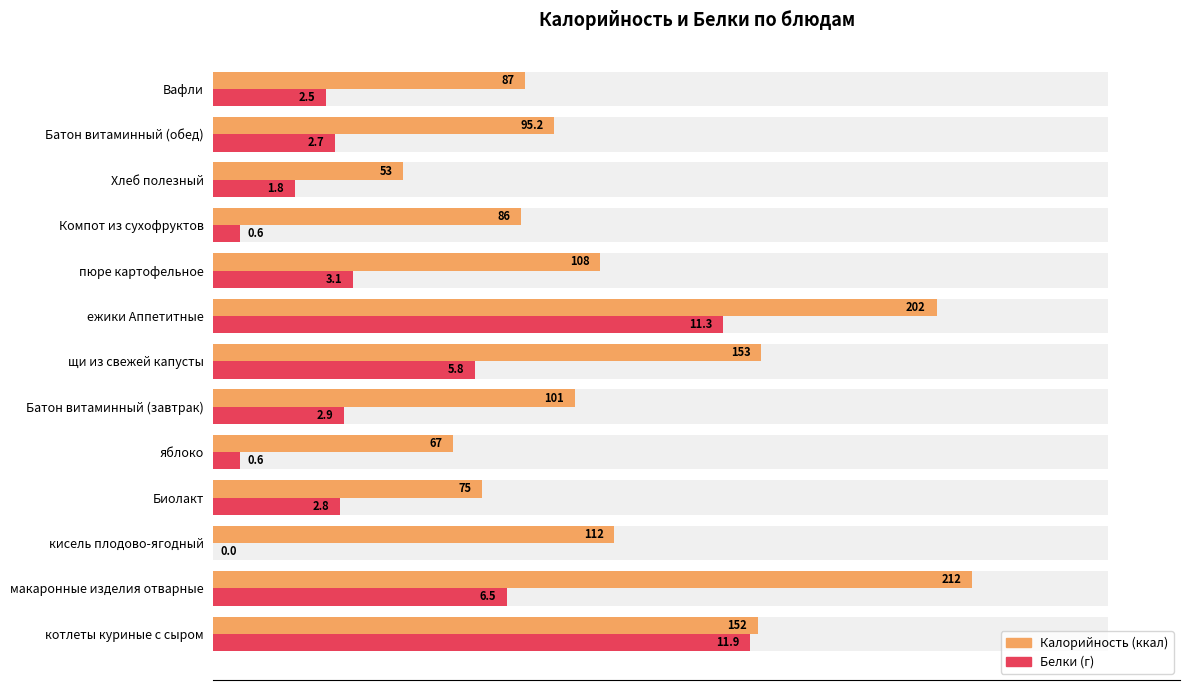

What is the greatest value displayed?

212.0